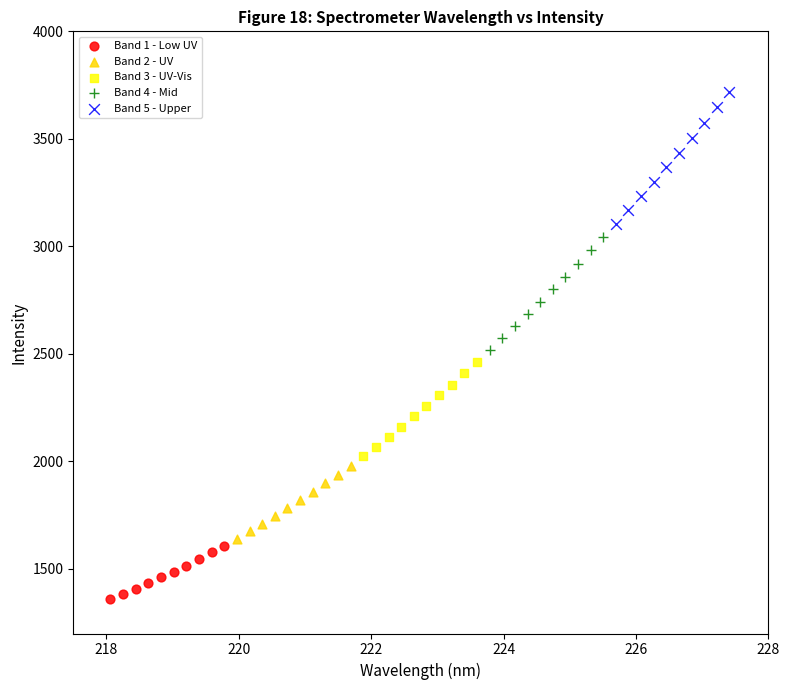

Which series contains the highest Y value?

Band 5 - Upper